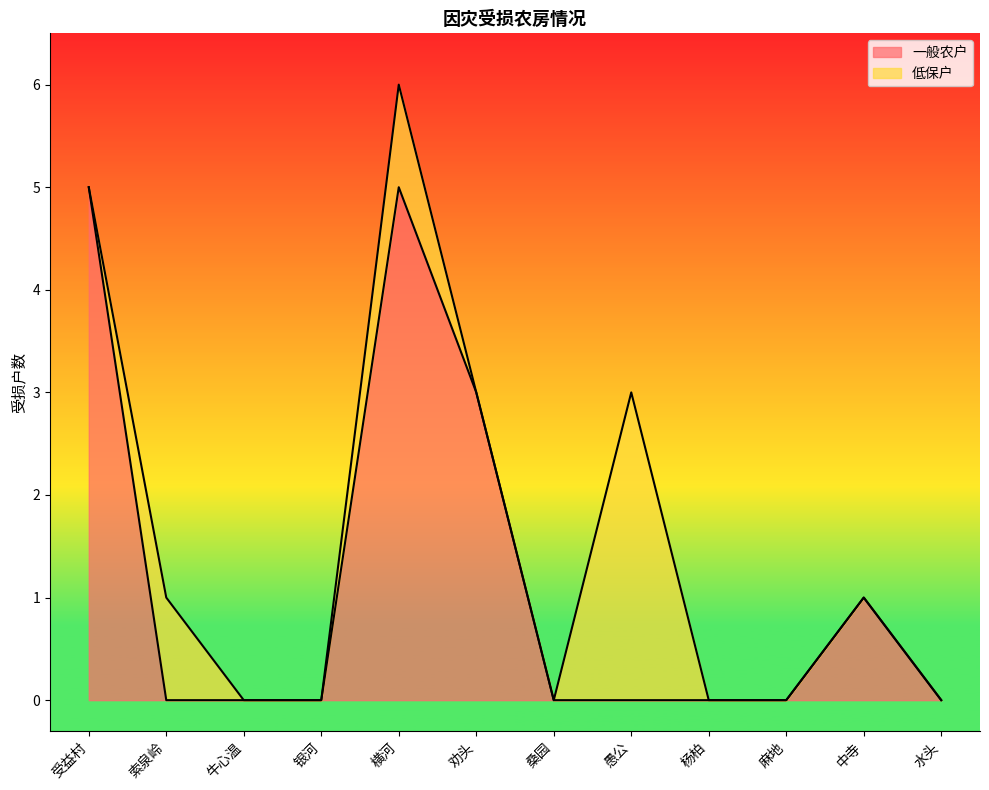

What is the sum of the values at 劝头 and 杨柏?

3